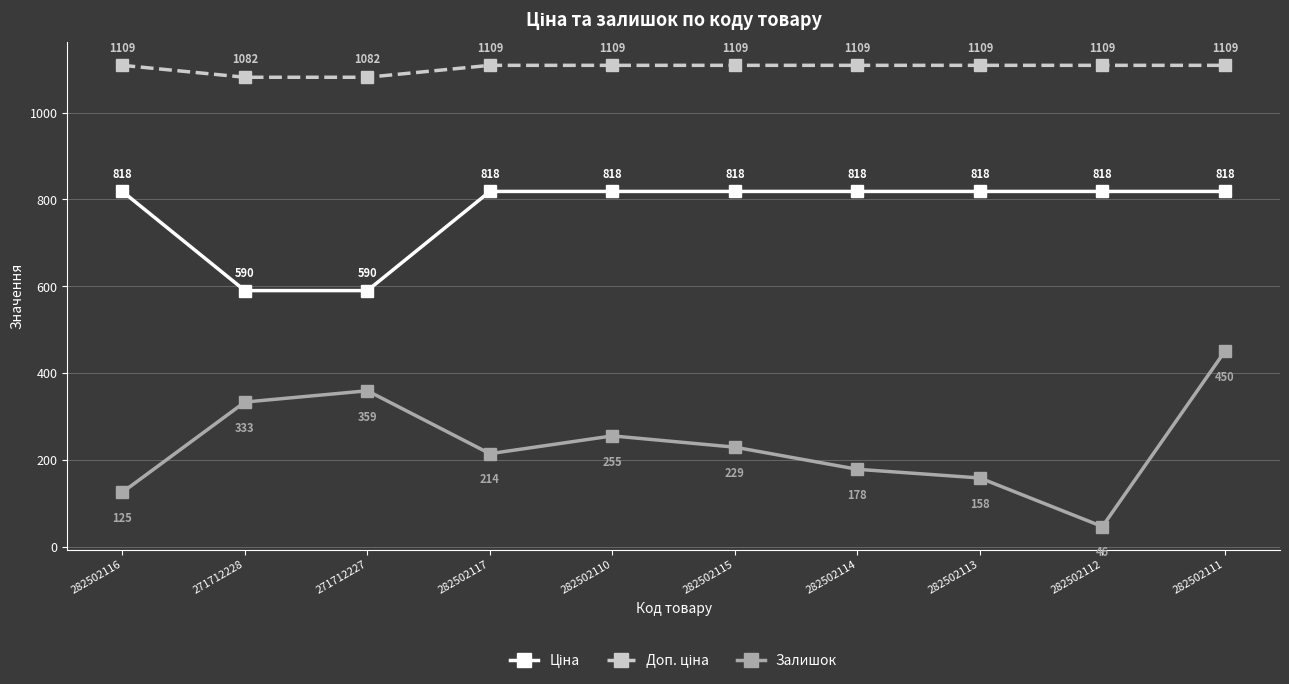

The value of Залишок at 282502115 is 229.0. True or false?

True